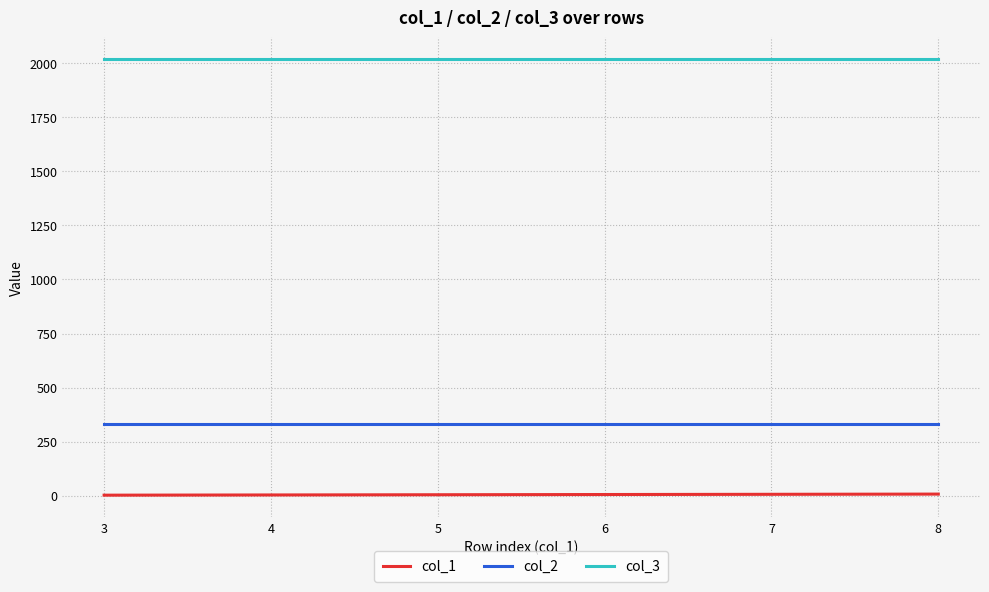

Rank the series by their average value, from highest to lowest.

col_3, col_2, col_1